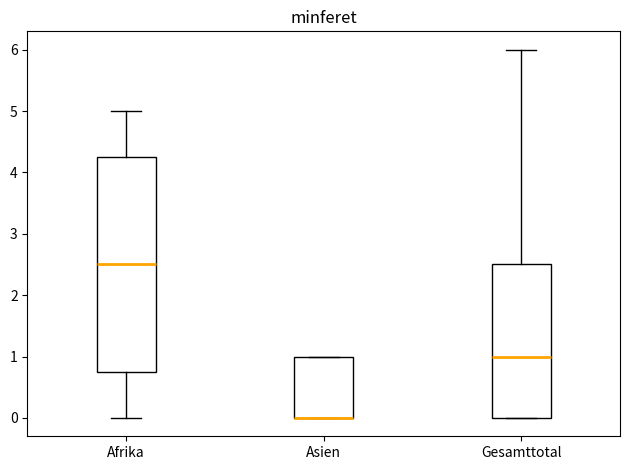

Where is the upper edge of the box for Asien on the y-axis? The values are not printed on the chart, so give them approximately, as read against the axis.

1.0